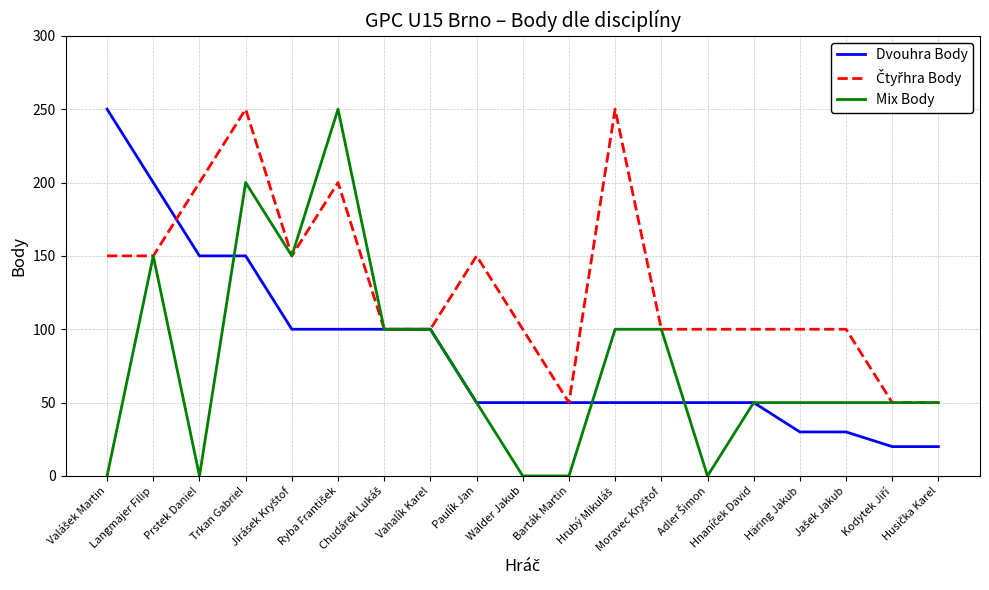

Which series has the largest range (max minus min)?

Mix Body